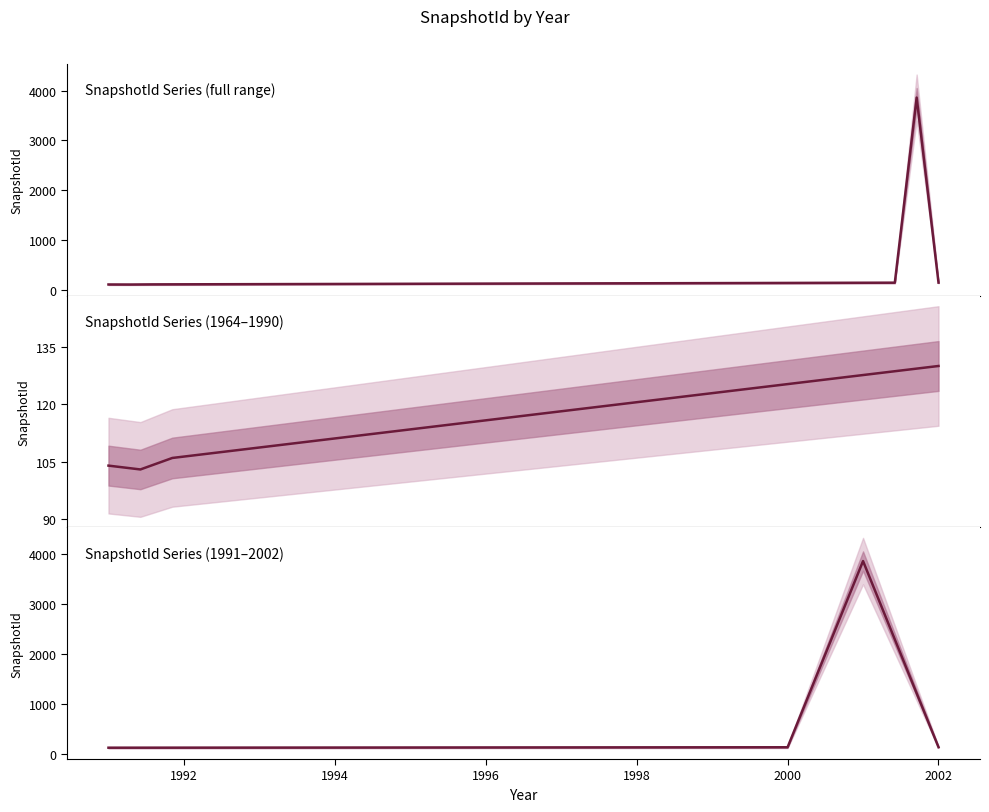

Between 1990 and 2000, which is larger?

2000